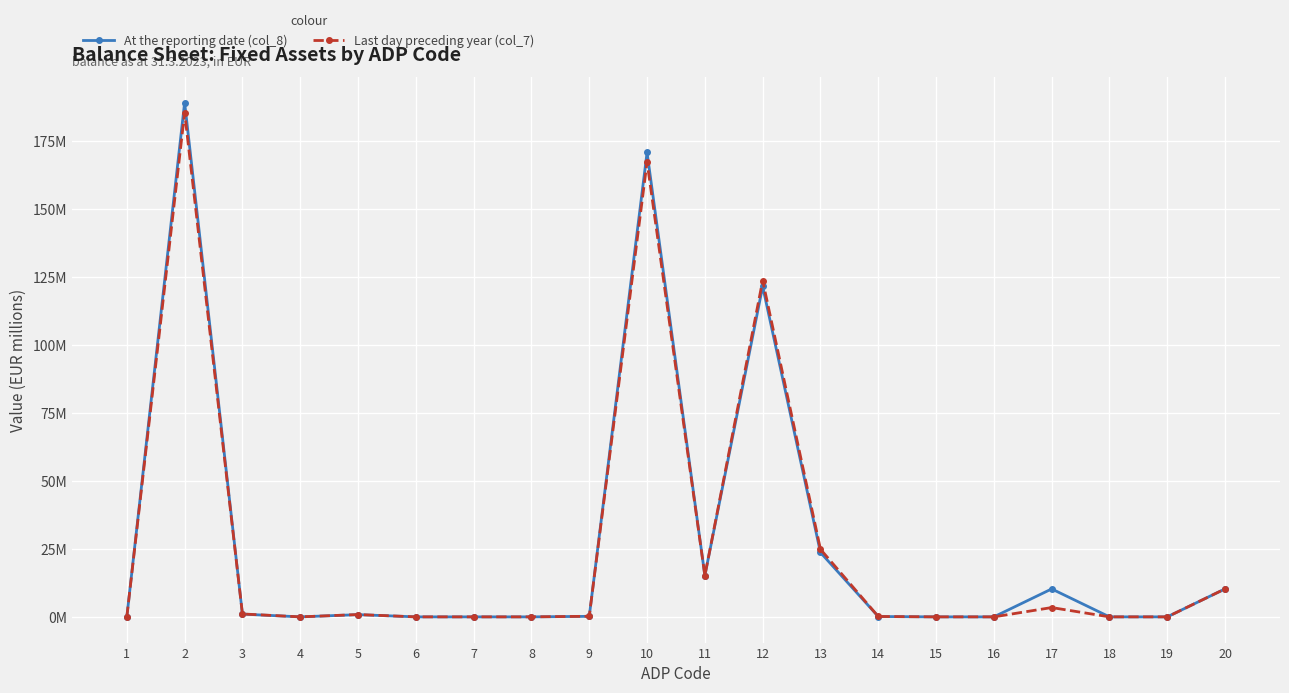

Where is the first local minimum for At the reporting date (col_8)?

4